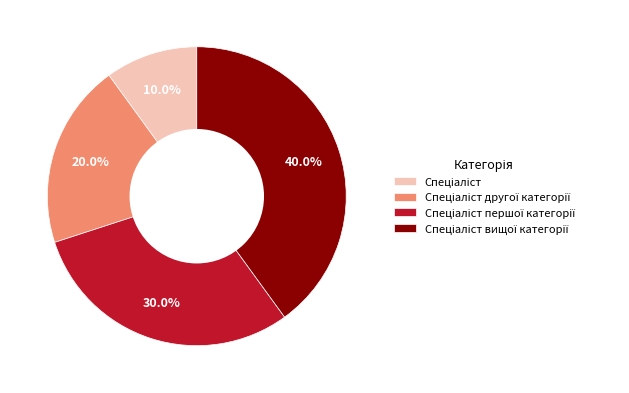

Does any single category account for the majority?

No